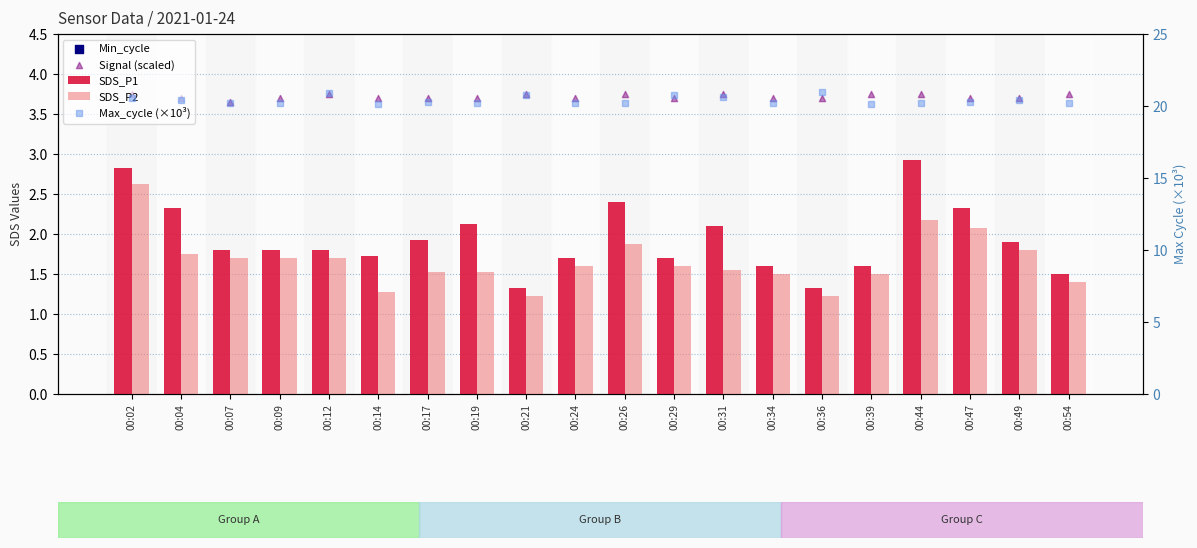

Which series has the widest spread of Y values?

SDS_P1